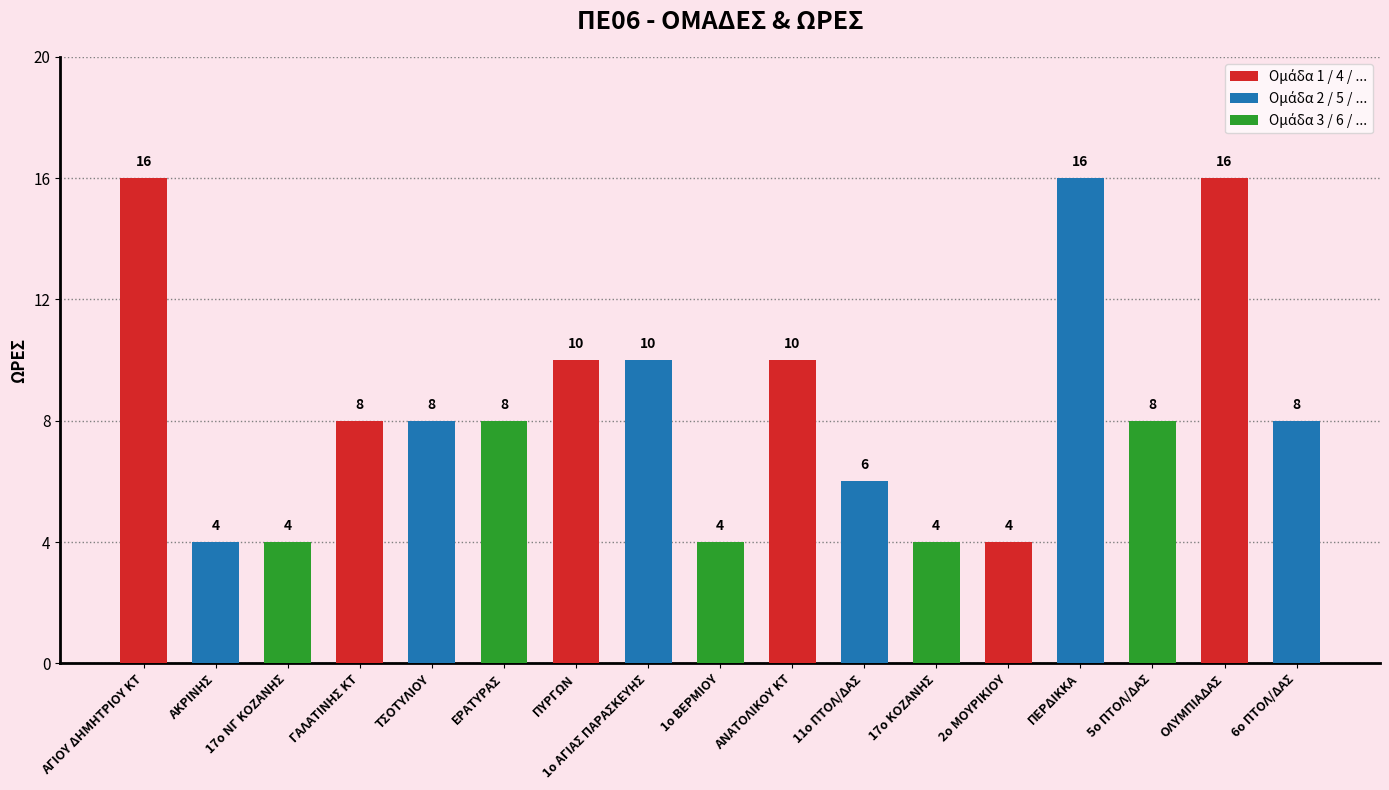

Between 1ο ΒΕΡΜΙΟΥ and 1ο ΑΓΙΑΣ ΠΑΡΑΣΚΕΥΗΣ, which is larger?

1ο ΑΓΙΑΣ ΠΑΡΑΣΚΕΥΗΣ